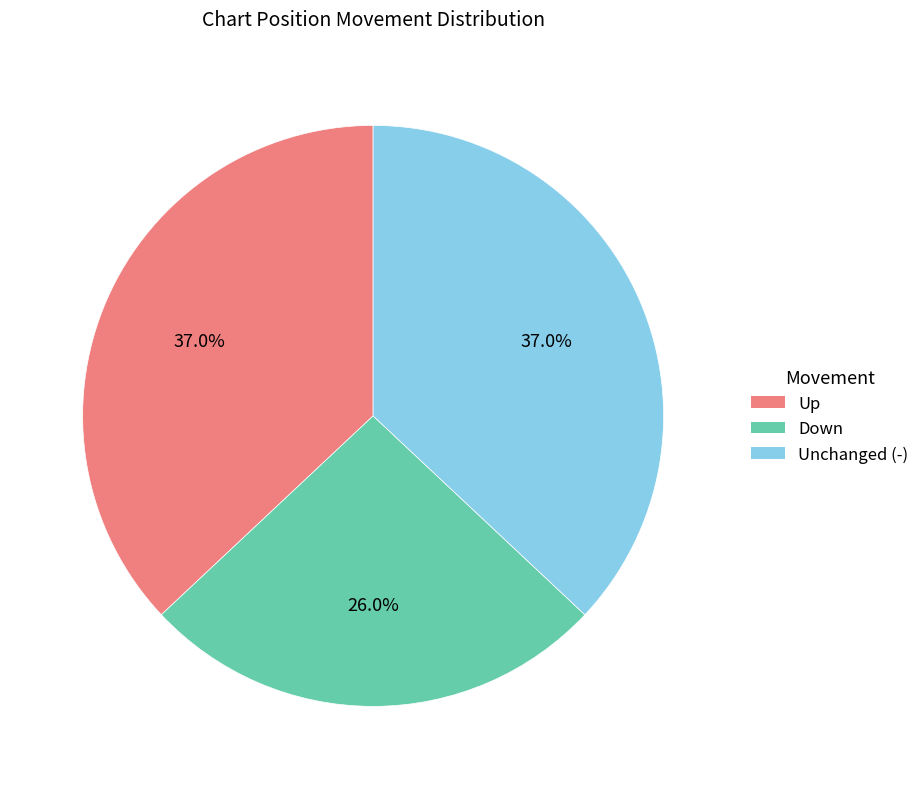

Does any single category account for the majority?

No